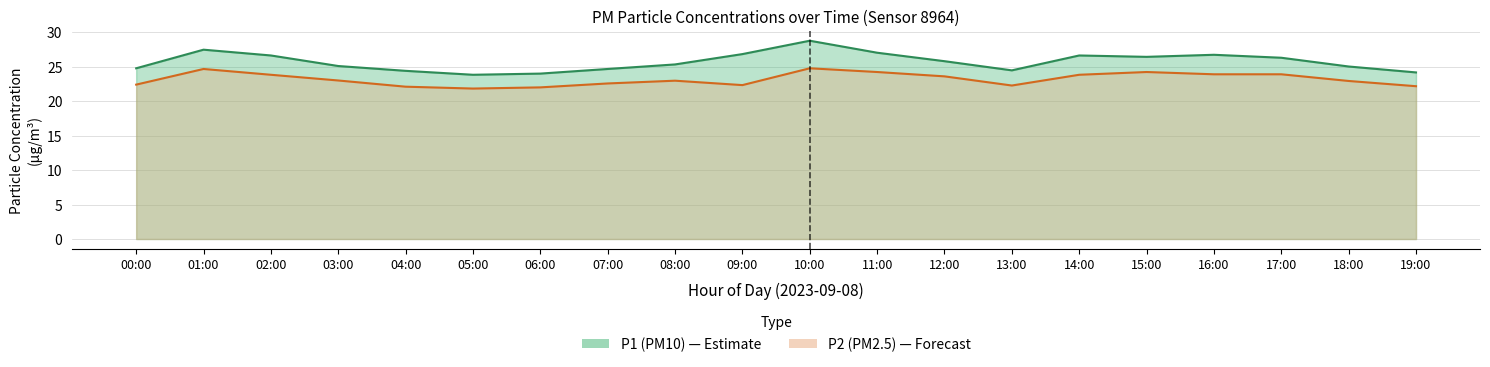

What is the total value across all series at 10:00?

53.5